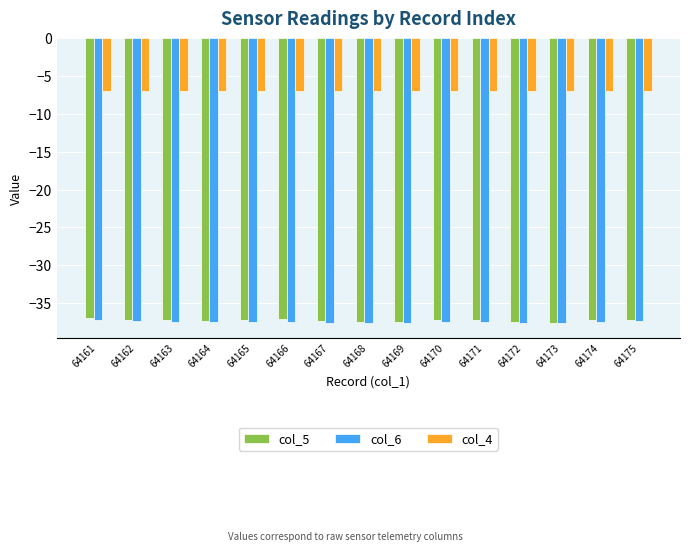

What is the sum of the col_4 values at 64162 and 64171?

-14.0